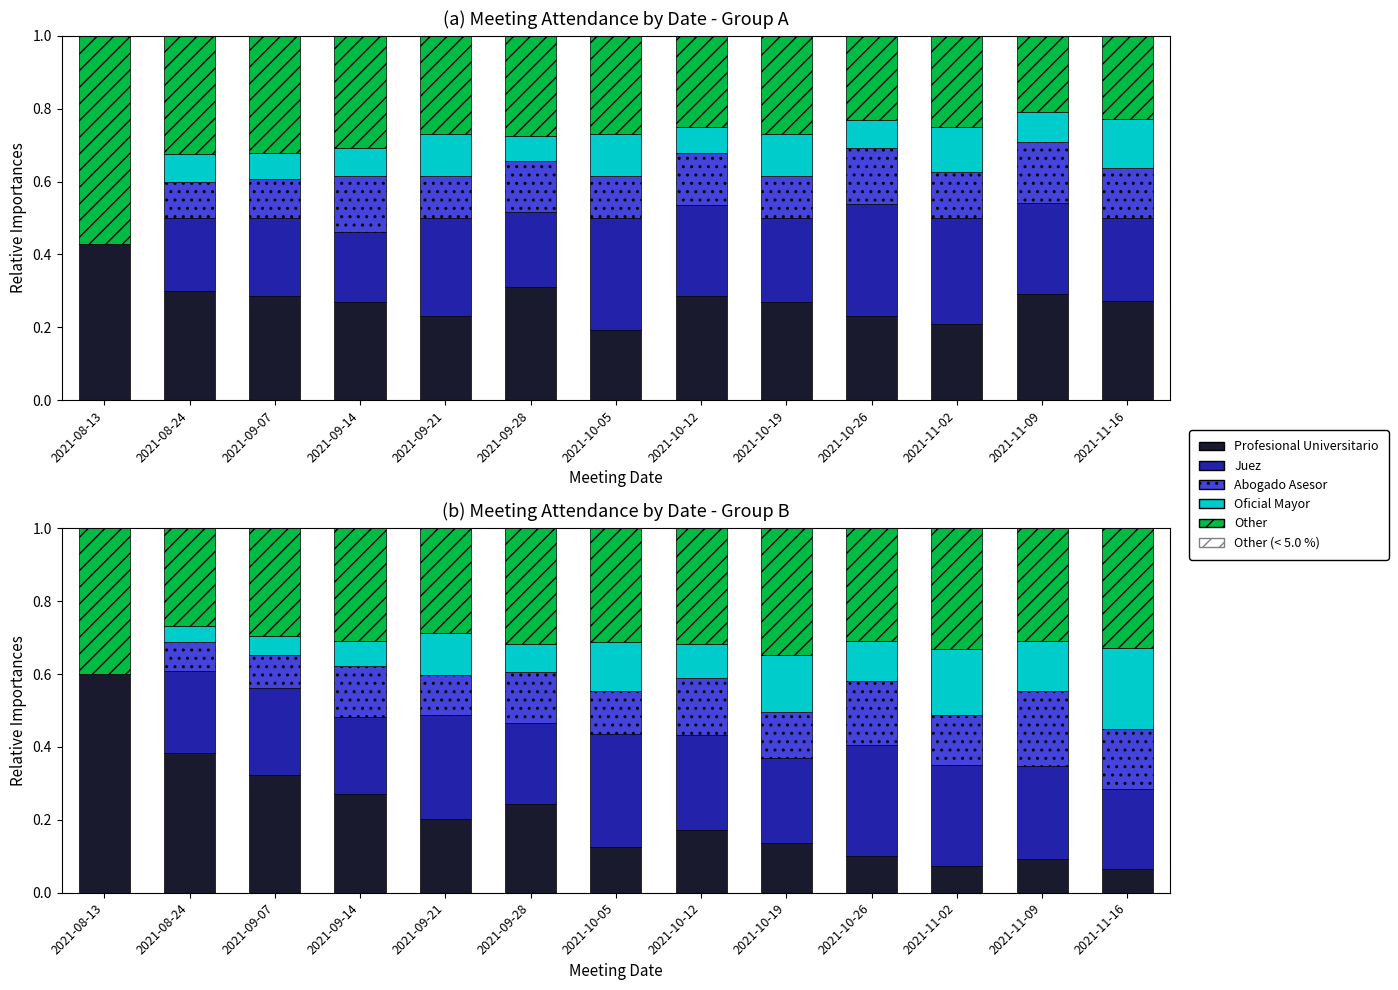

How many groups of bars are there?

13